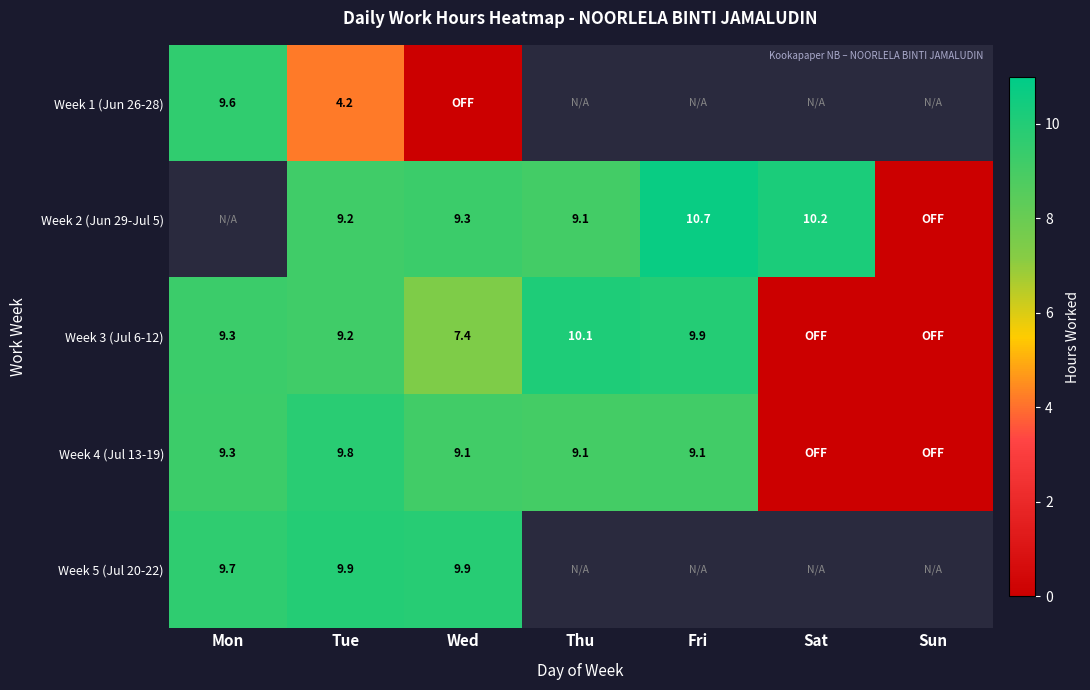

Which series changed the most between Mon and Wed?

Week 1 (Jun 26-28)